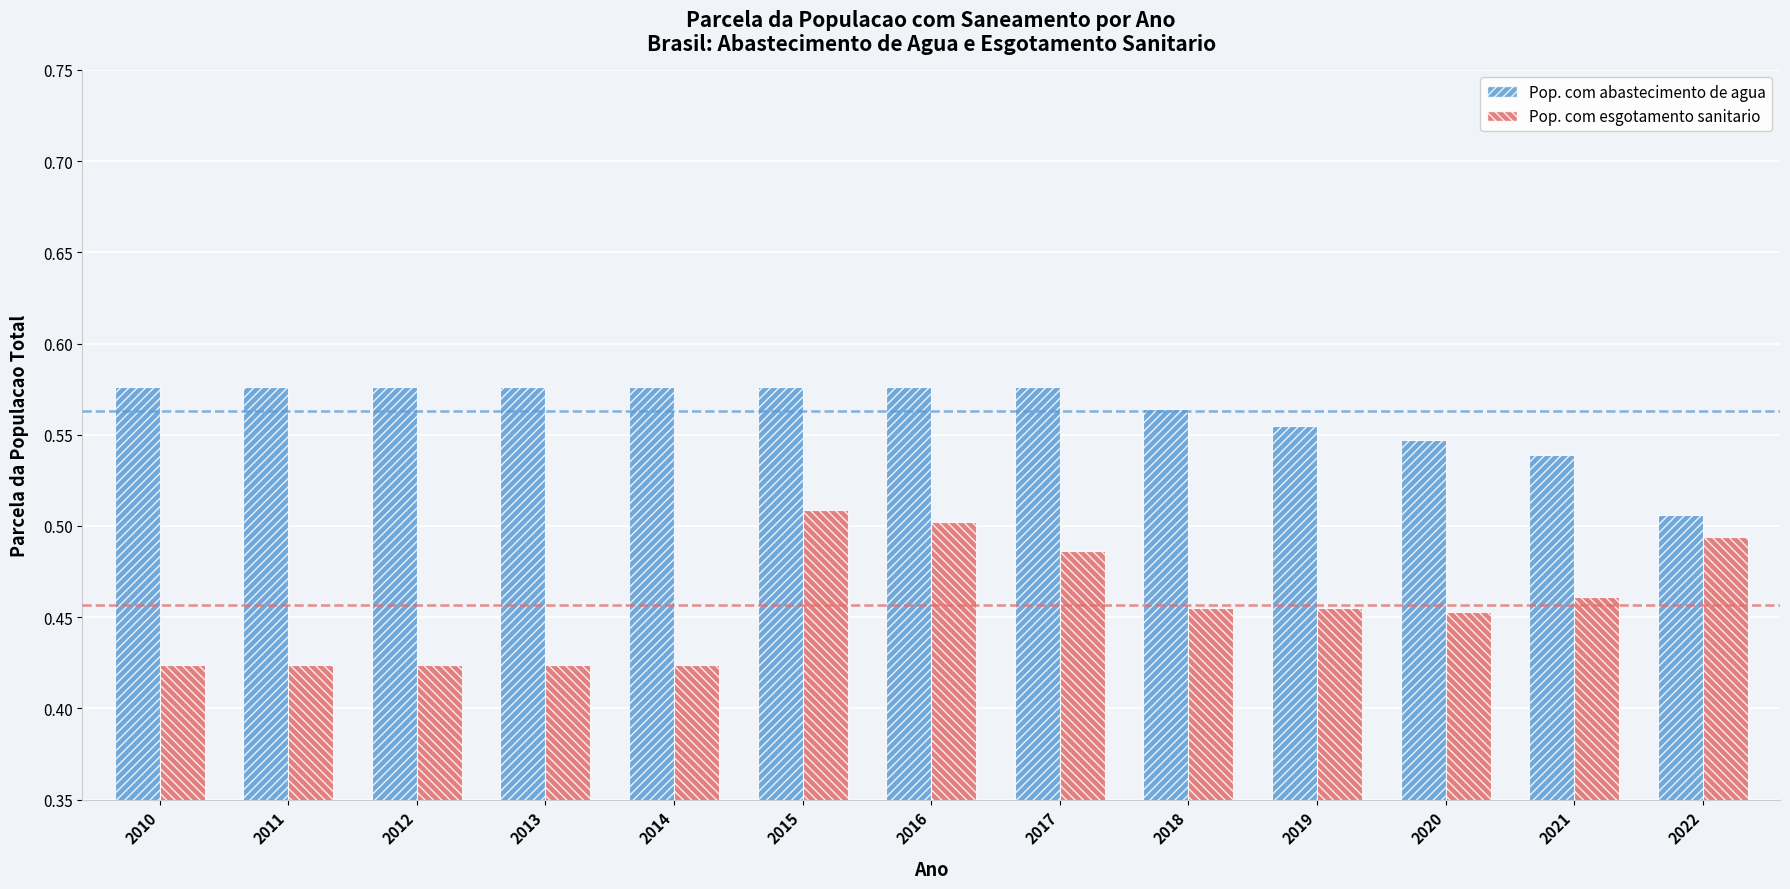

At which category is the sum across all series the highest?

2015